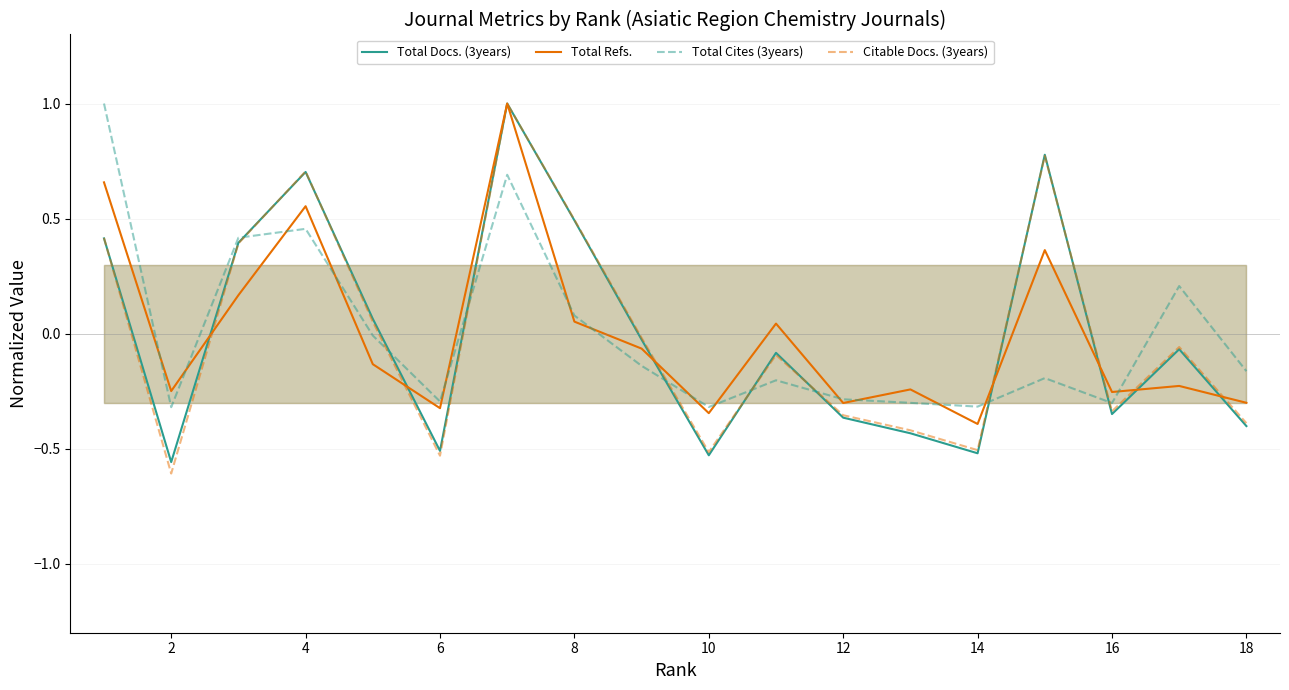

What is the highest value of the Total Docs. (3years) series?

1.0